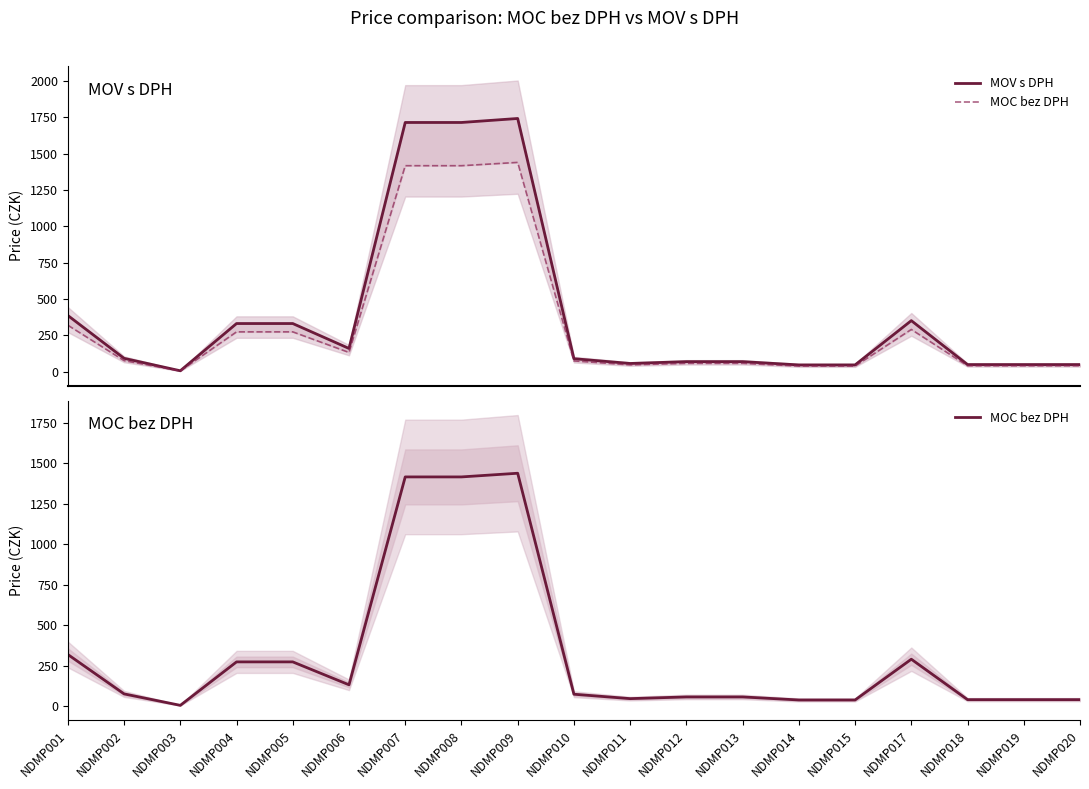

Rank the categories by MOV s DPH value from highest to lowest.

NDMP009, NDMP007, NDMP008, NDMP001, NDMP017, NDMP004, NDMP005, NDMP006, NDMP002, NDMP010, NDMP012, NDMP013, NDMP011, NDMP018, NDMP019, NDMP020, NDMP014, NDMP015, NDMP003